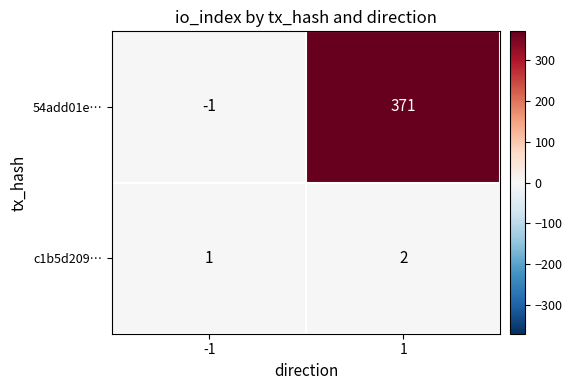

Which label corresponds to the smallest value in the chart?

-1